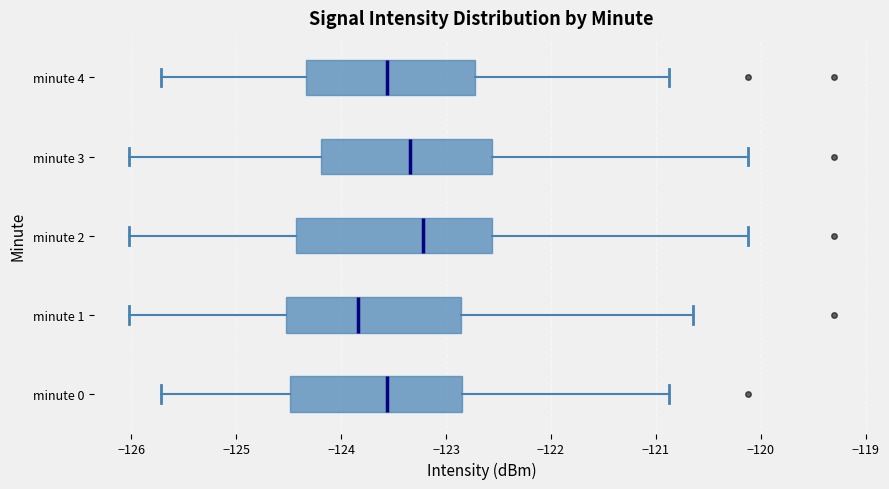

Reading bottom to top, transcribe this box plot: for each box, give where its median line is, the range the box spans, and where its two whiskers end, as read against the x-axis. The values are not printed on the chart, so give them approximately, as read against the axis.

minute 0: median -123.6, box -124.5 to -122.9, whiskers -125.7 to -120.9
minute 1: median -123.8, box -124.5 to -122.9, whiskers -126.0 to -120.6
minute 2: median -123.2, box -124.4 to -122.6, whiskers -126.0 to -120.1
minute 3: median -123.3, box -124.2 to -122.6, whiskers -126.0 to -120.1
minute 4: median -123.6, box -124.3 to -122.7, whiskers -125.7 to -120.9